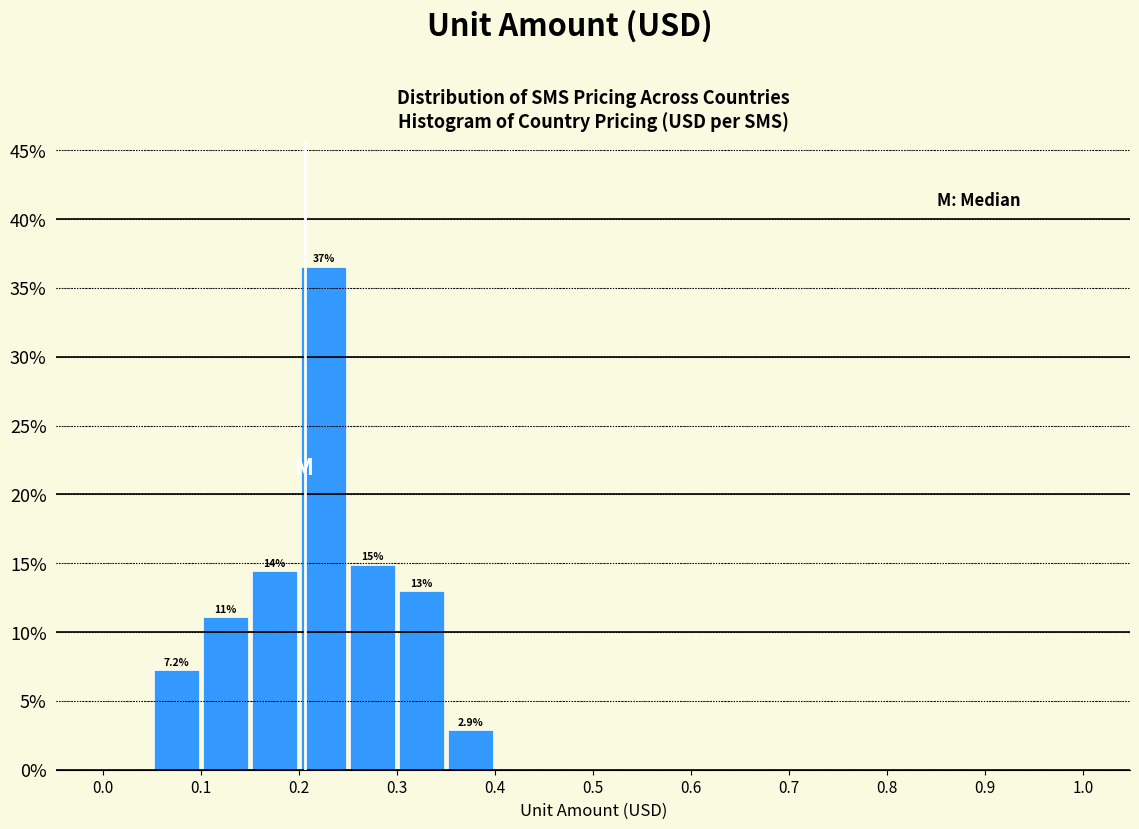

Which range on the x-axis has the tallest bar?

0.20 to 0.25